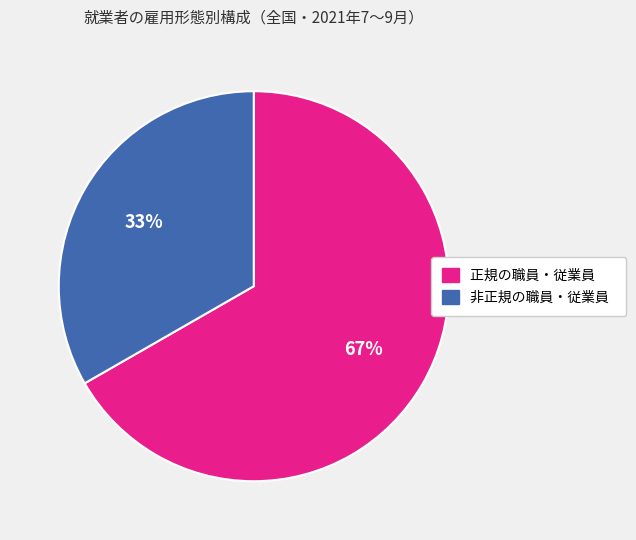

Count the number of slices in the pie.

2